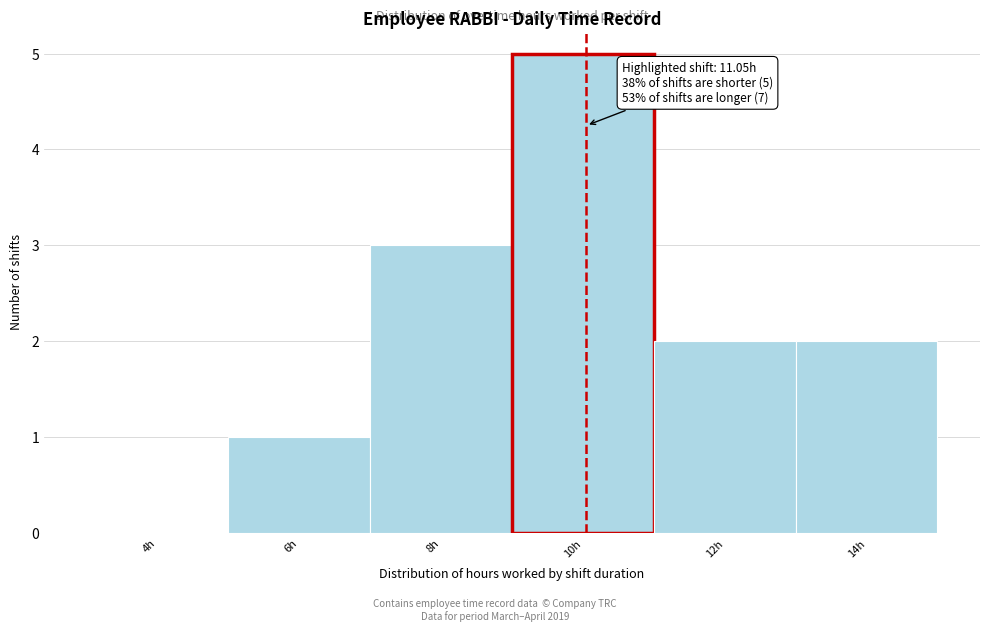

Reading left to right, extract all data points from this chart.

4h=0	6h=1	8h=3	10h=5	12h=2	14h=2